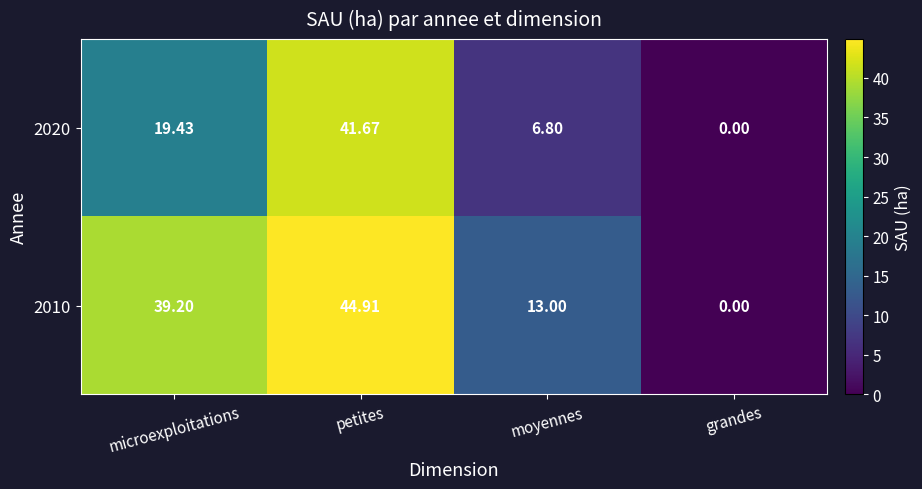

Is the value of 2020 at microexploitations greater than the value of 2010 at moyennes?

Yes